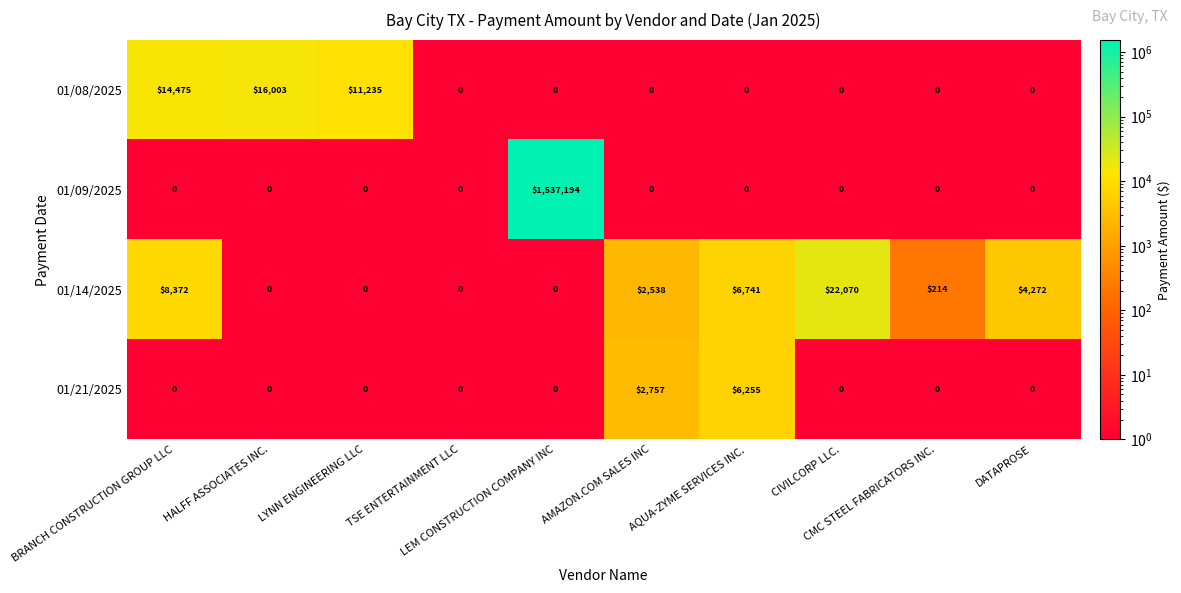

What is the average value of the 01/08/2025 series?

4171